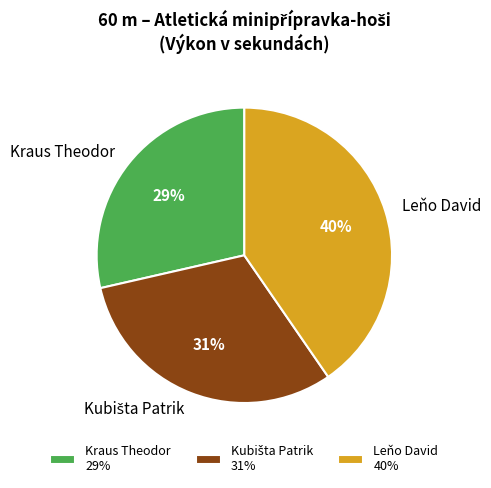

Is there any slice that represents more than half of the pie?

No